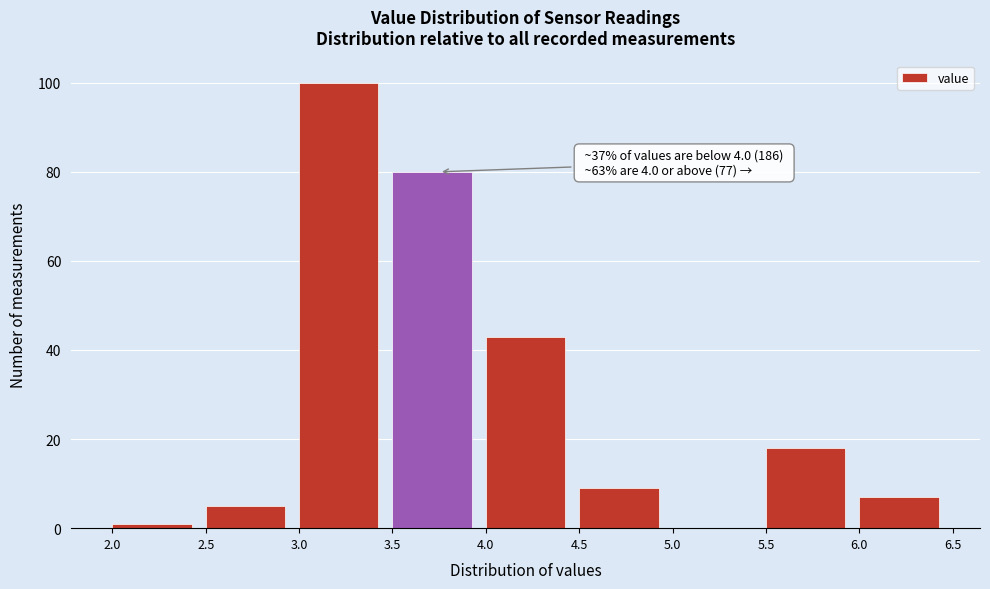

Which range on the x-axis has the tallest bar?

3.0 to 3.5